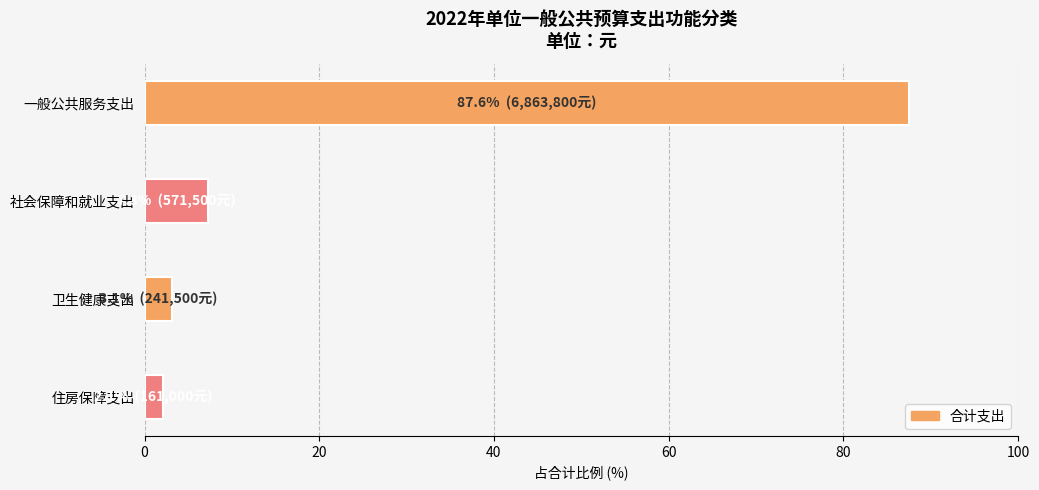

What is the sum of all values?

100.0